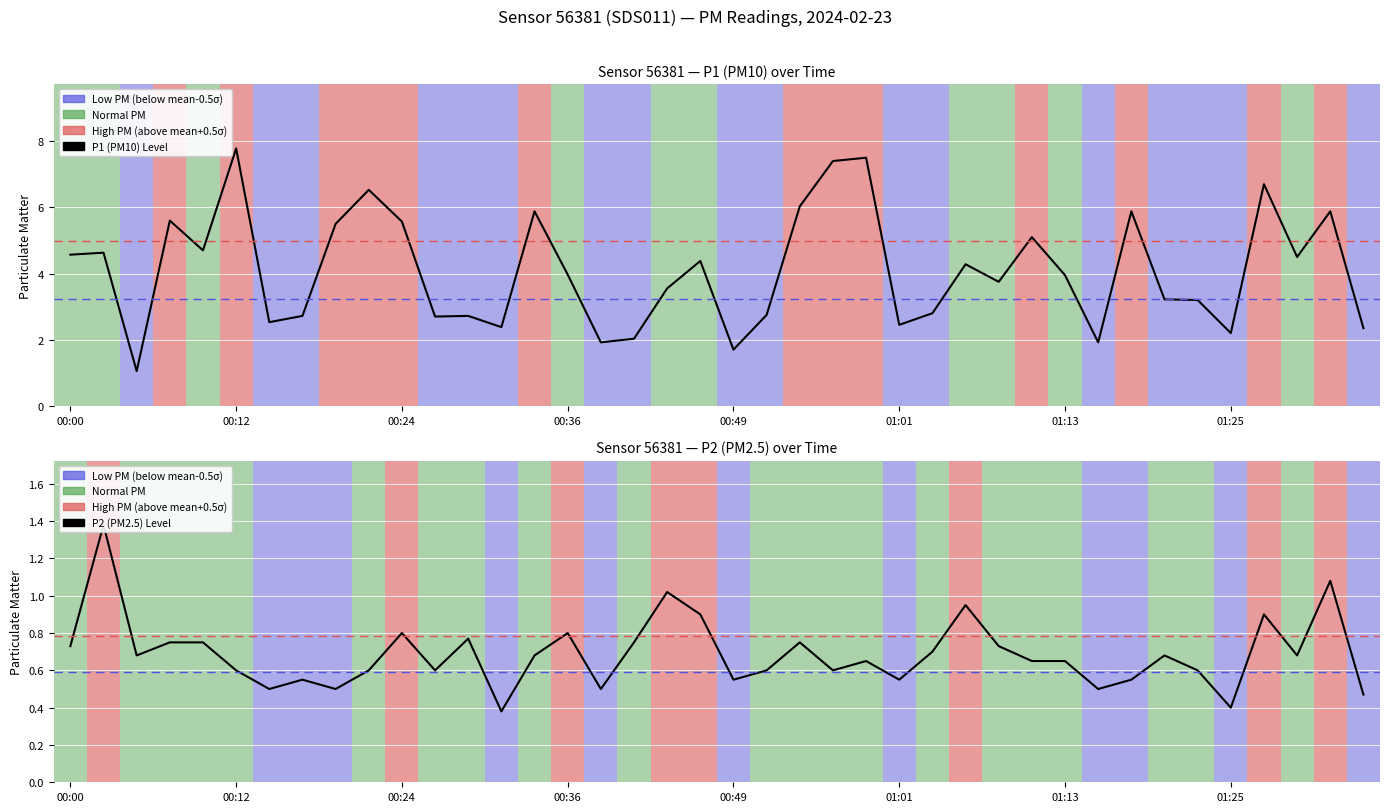

List the series in order of their peak value, lowest first.

P2 (PM2.5) Level, P1 (PM10) Level